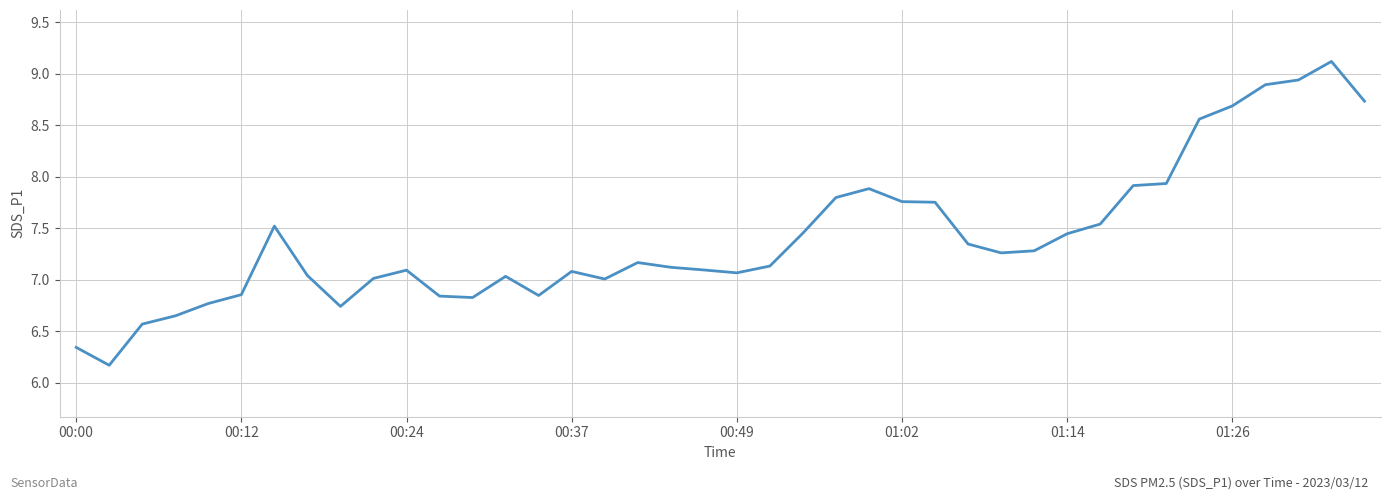

How many categories are shown in the chart?

40